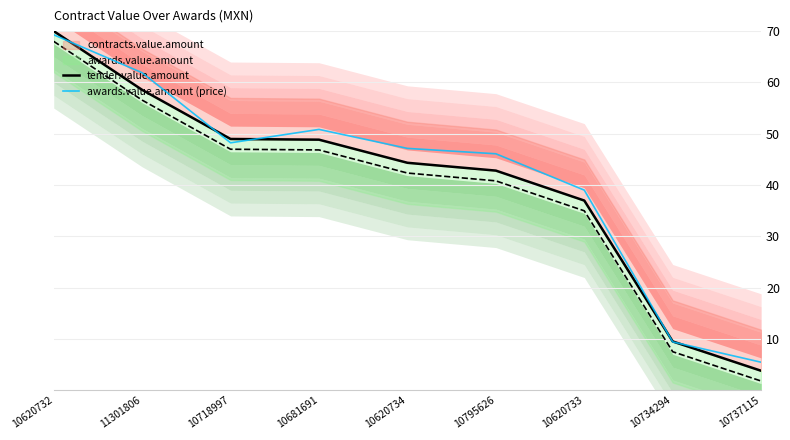

Reading left to right, transcribe all the data shown in this chart.

tender.value.amount: 10620732=70.0	11301806=58.5	10718997=49.0	10681691=48.8	10620734=44.3	10795626=42.8	10620733=37.0	10734294=9.5	10737115=3.8
awards.value.amount (price): 10620732=69.3	11301806=61.9	10718997=48.2	10681691=50.8	10620734=47.1	10795626=46.1	10620733=39.0	10734294=9.4	10737115=5.5